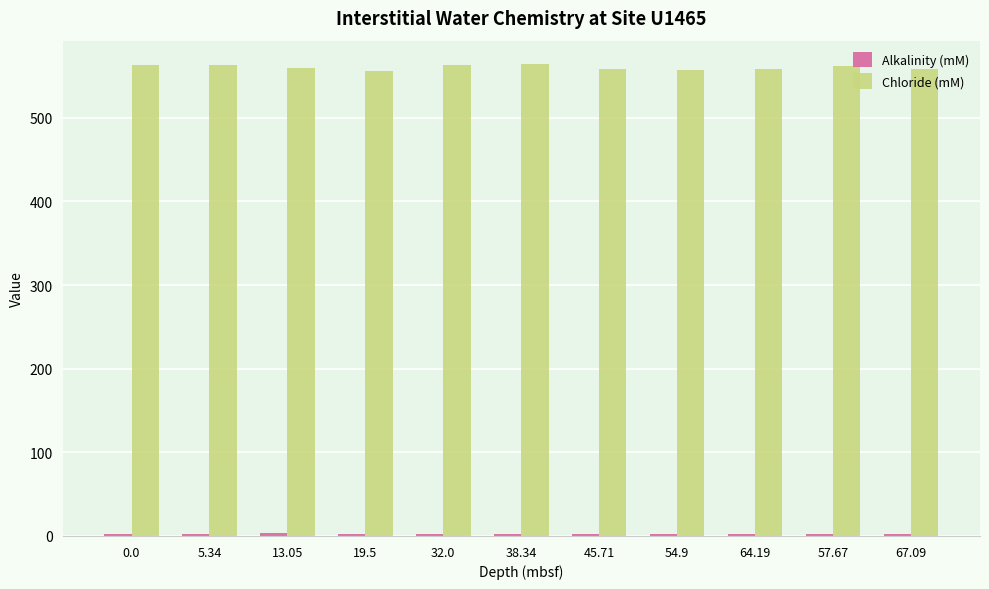

How many data points does each series have?

11